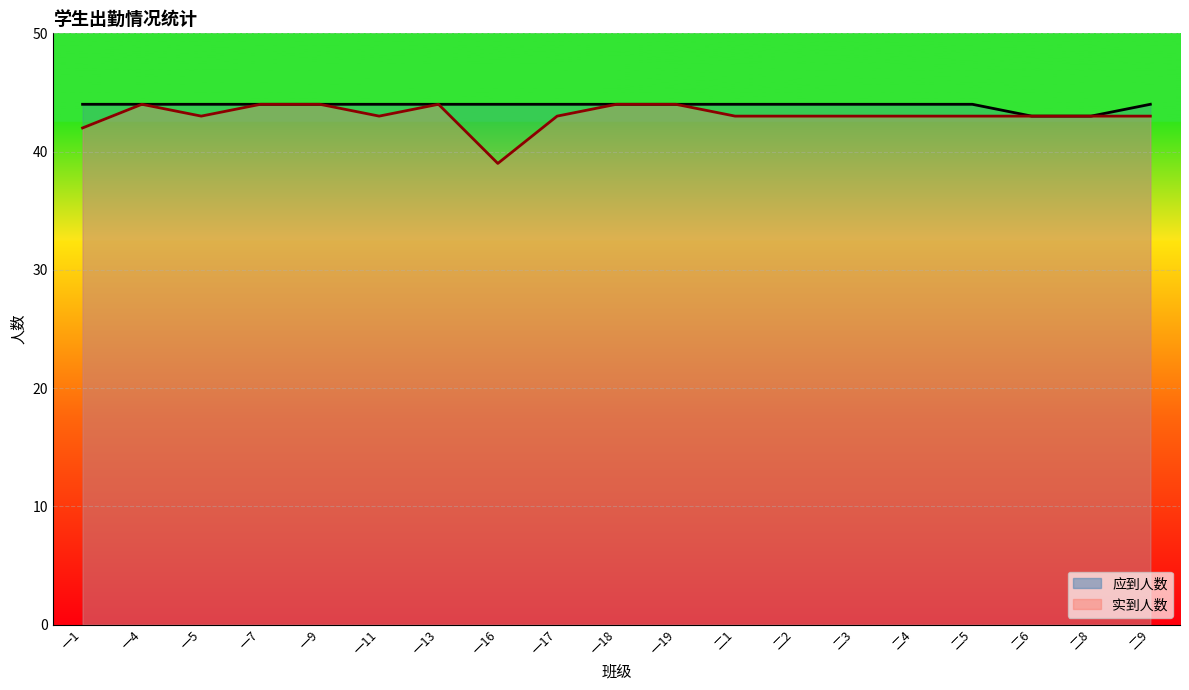

Which category has the highest value in the 实到人数 series?

一4